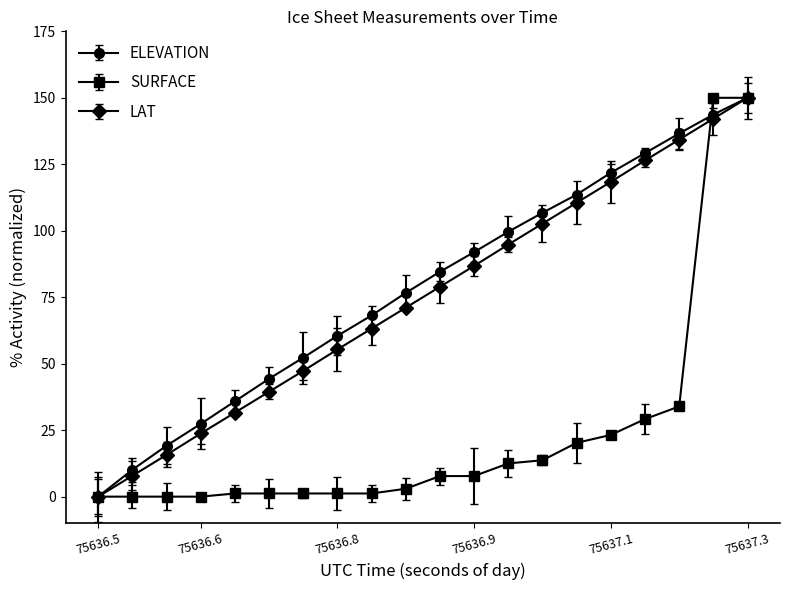

What is the average value of the LAT series?

75.0